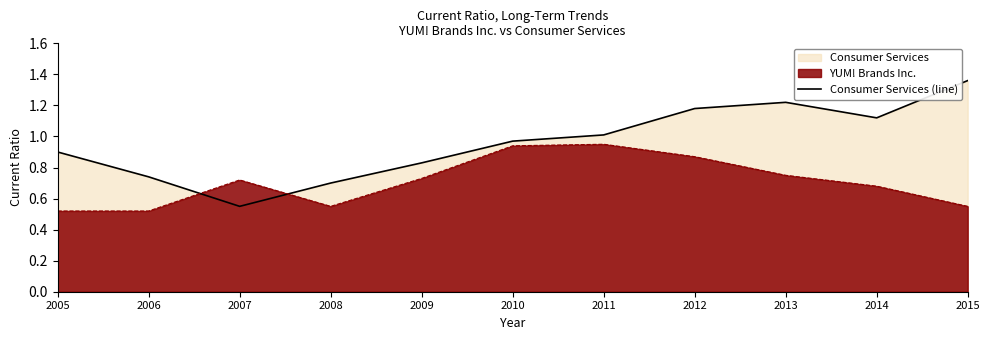

Which has a higher value, 2006 or 2010?

2010